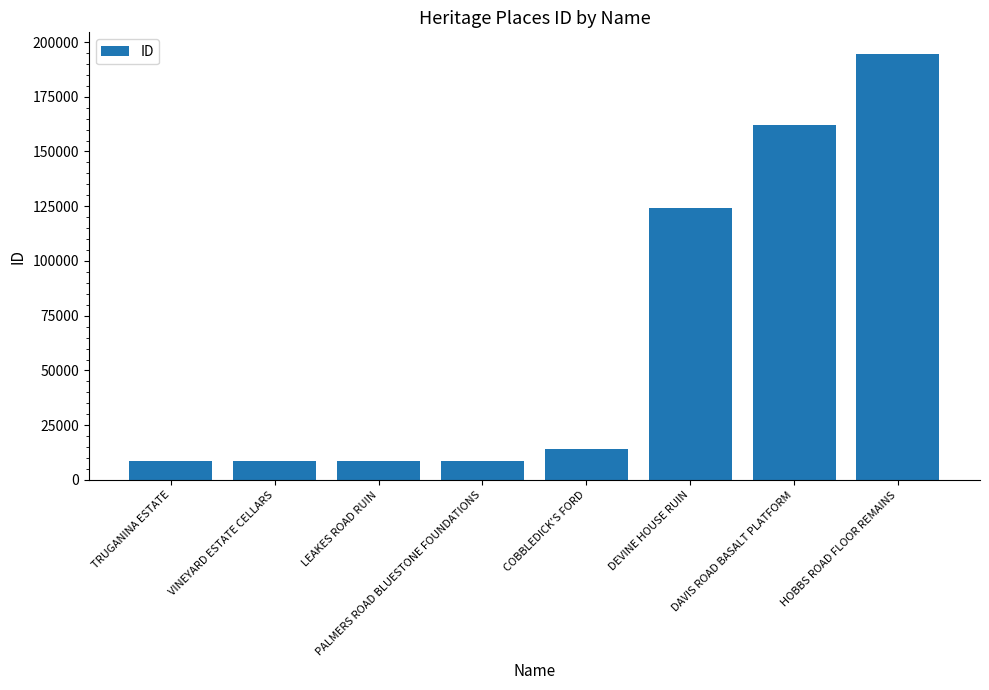

Count the number of data series in this chart.

1